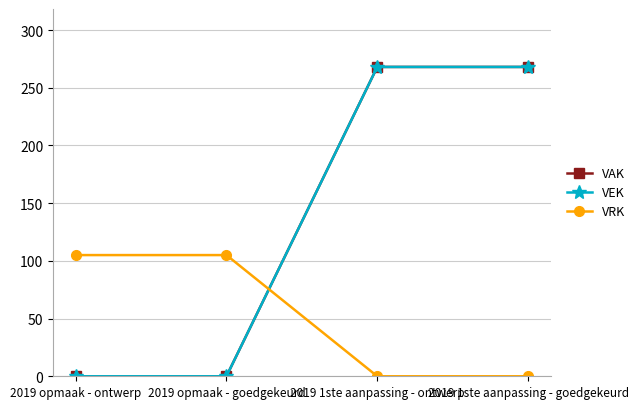

True or false: VRK and VAK intersect in this chart.

True